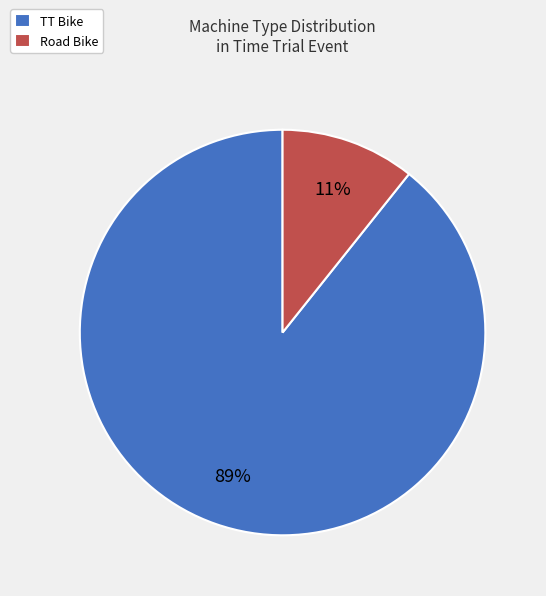

Which slice is the smallest?

Road Bike